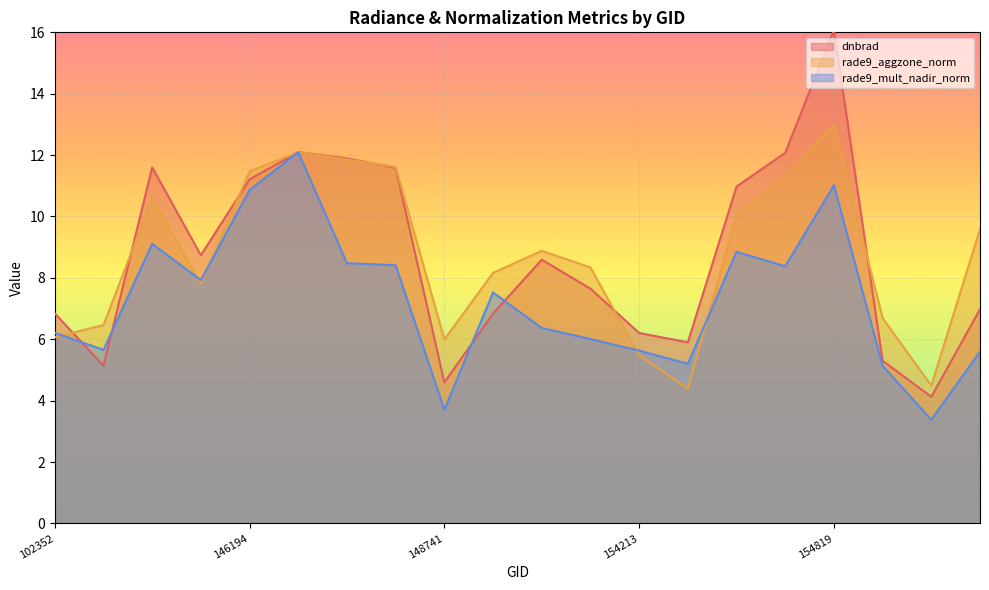

In rade9_mult_nadir_norm, how many points are lower than both neighbors (excluding endpoints)?

6